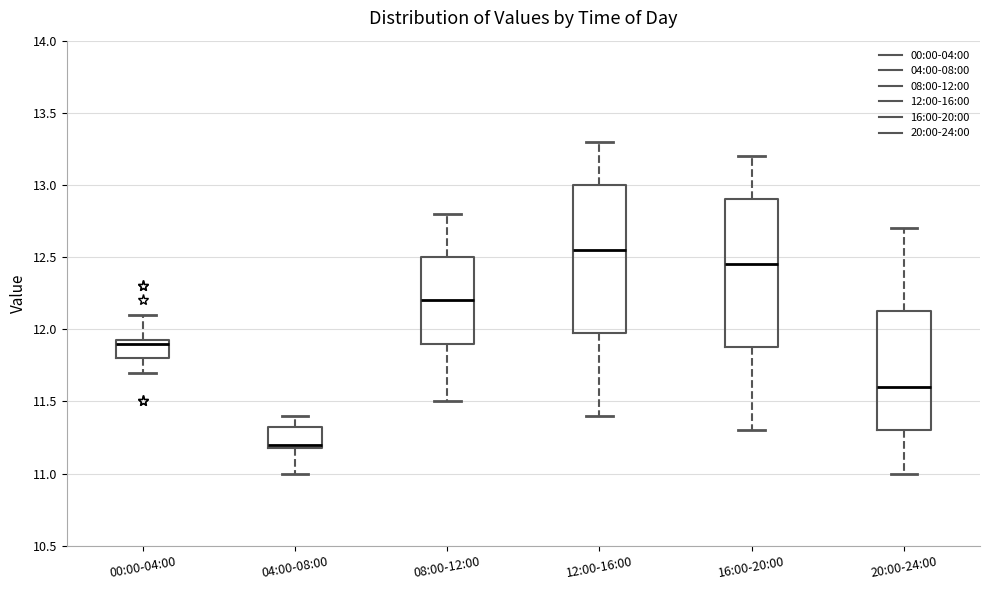

Where does the lower whisker of the box for 20:00-24:00 end on the y-axis? The values are not printed on the chart, so give them approximately, as read against the axis.

11.00